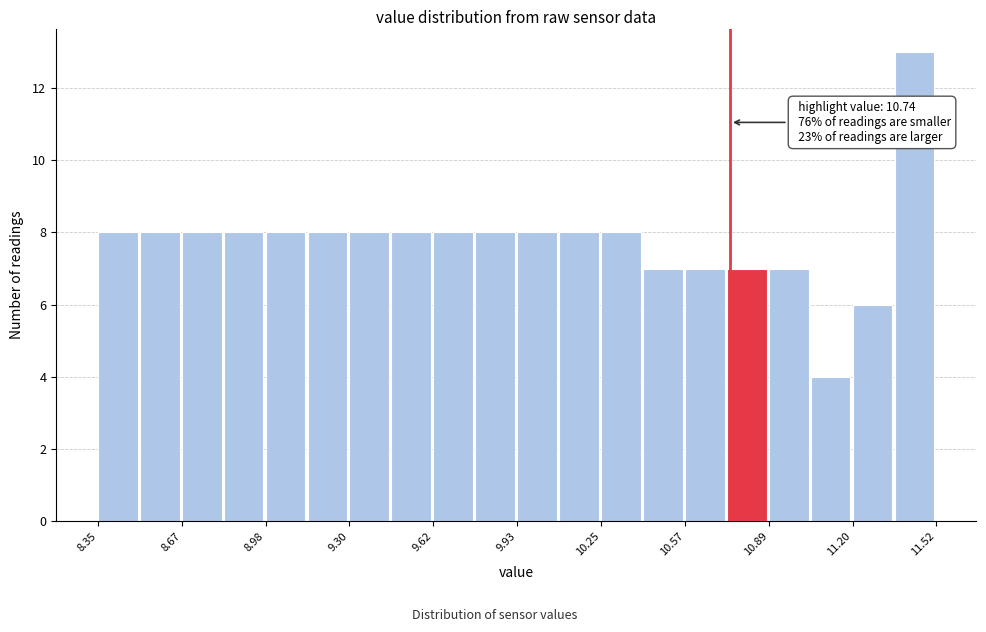

Around what value on the x-axis is the tallest bar? Give the approximate position of its centre, as read against the axis.

11.45